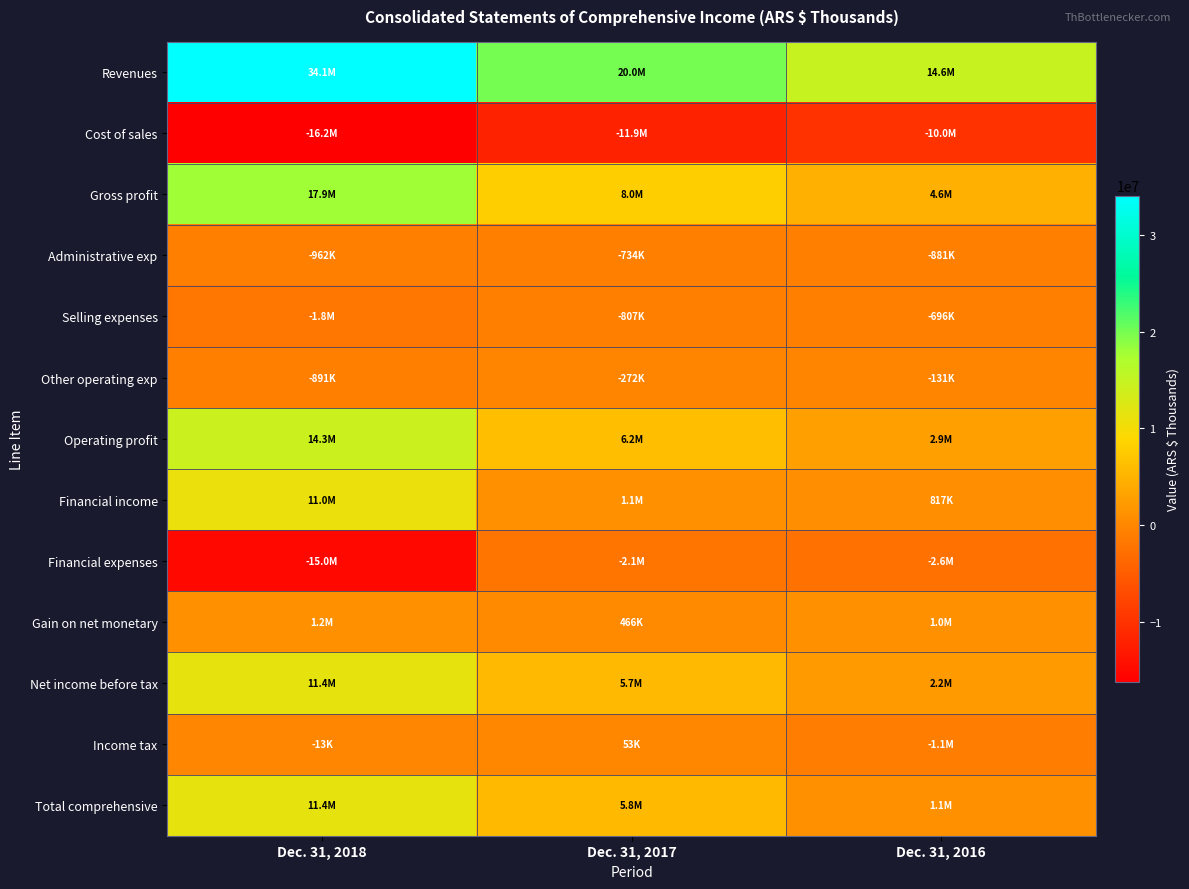

List the series in order of their peak value, lowest first.

Cost of sales, Financial expenses, Administrative exp, Selling expenses, Other operating exp, Income tax, Gain on net monetary, Financial income, Total comprehensive, Net income before tax, Operating profit, Gross profit, Revenues